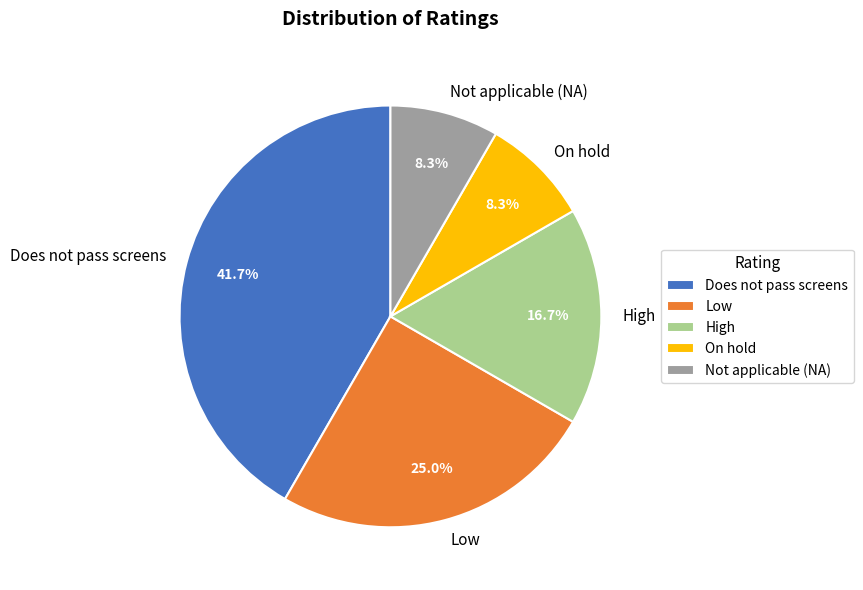

Does any single category account for the majority?

No